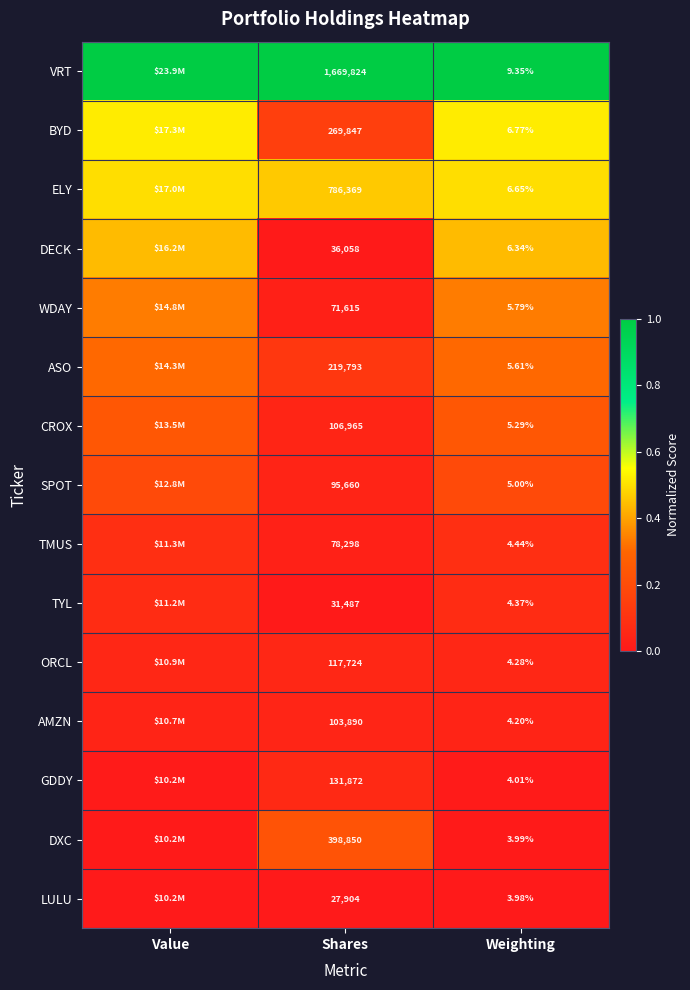

What is the total value across all series at Weighting?

80.1